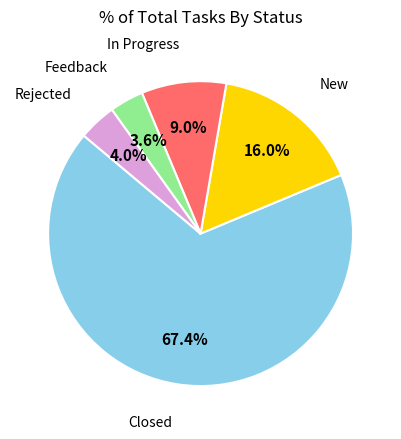

Is there any slice that represents more than half of the pie?

Yes